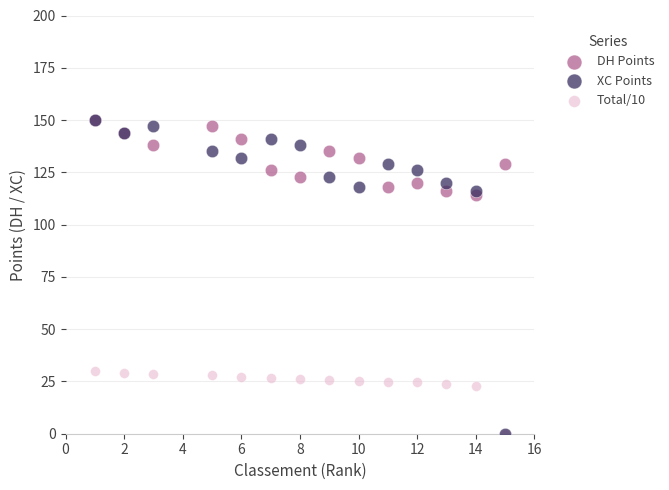

Which series has the largest Y range (max minus min)?

XC Points